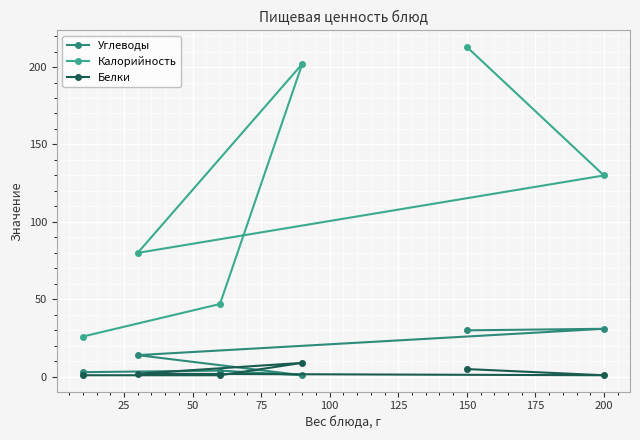

How many lines are shown in the chart?

3